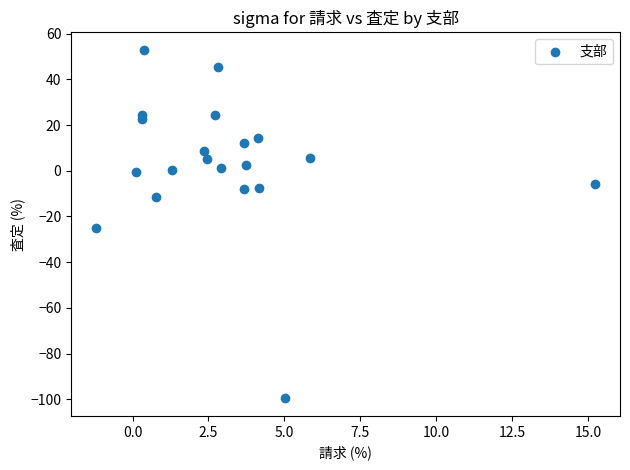

What is the range of Y values (max minus min)?

152.7